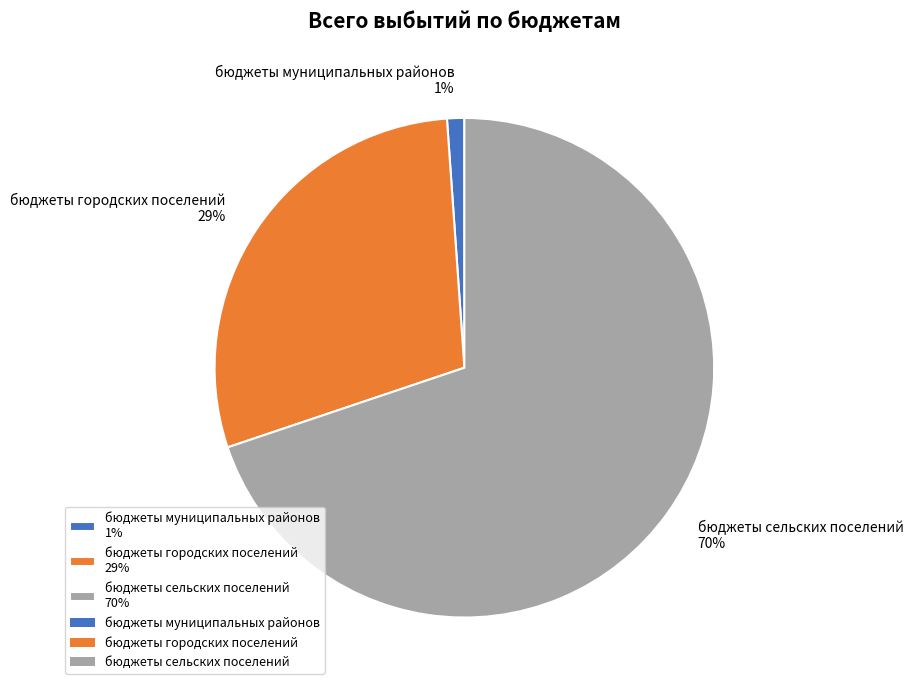

Do бюджеты муниципальных районов and бюджеты сельских поселений together represent more than half of the pie?

Yes